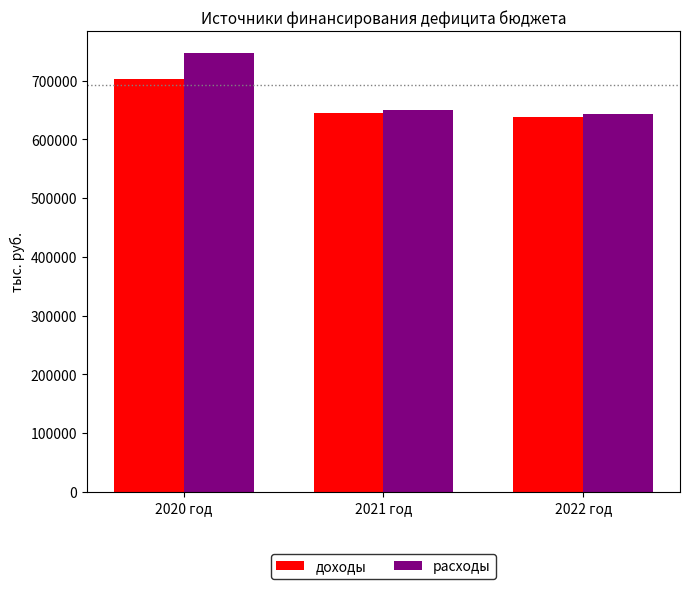

What is the maximum value shown in the chart?

746907.8